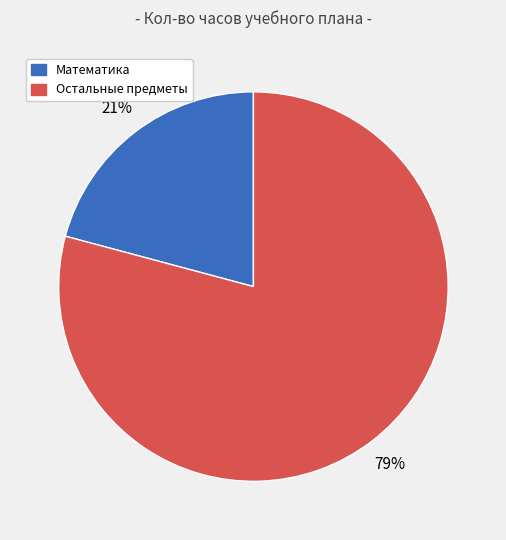

Is there any slice that represents more than half of the pie?

Yes